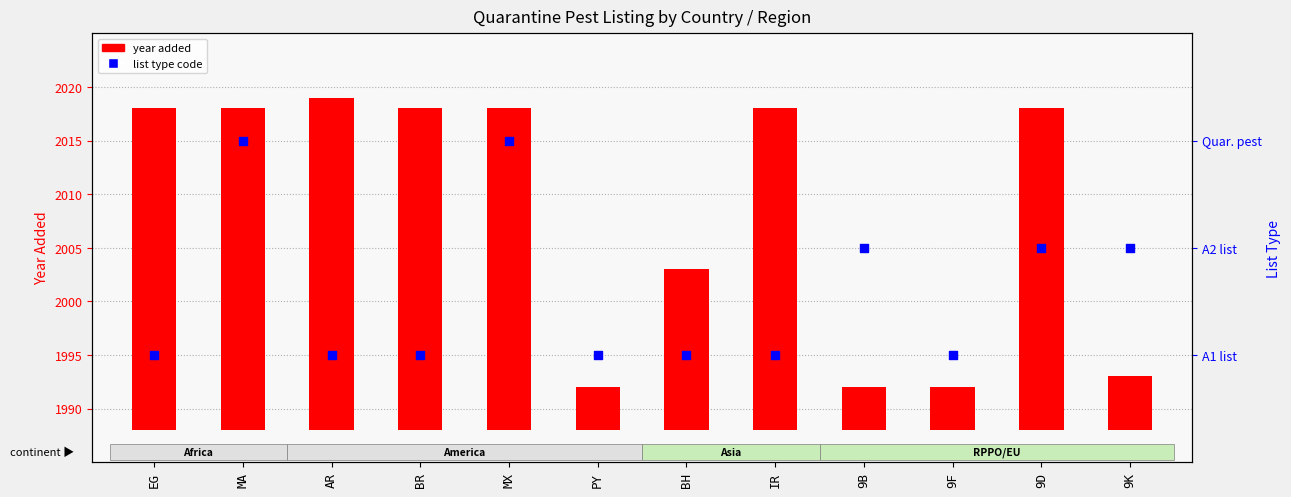

Which series has the largest Y range (max minus min)?

year added